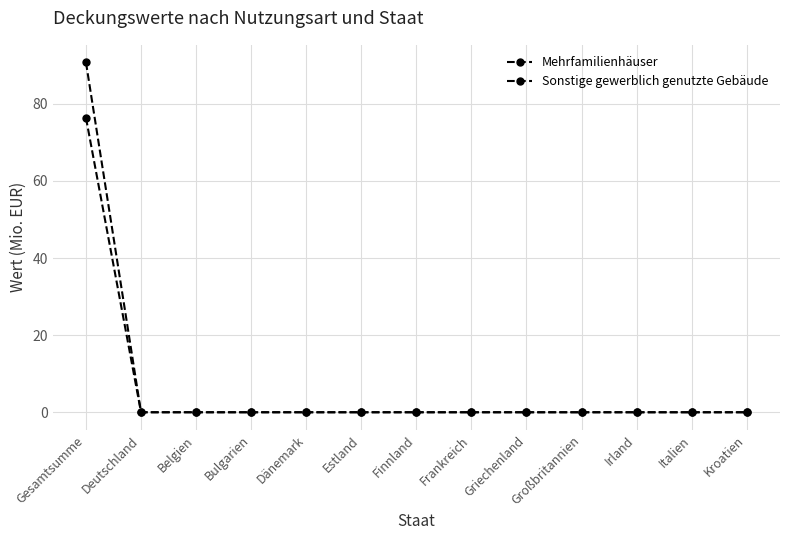

How many data points does each series have?

13